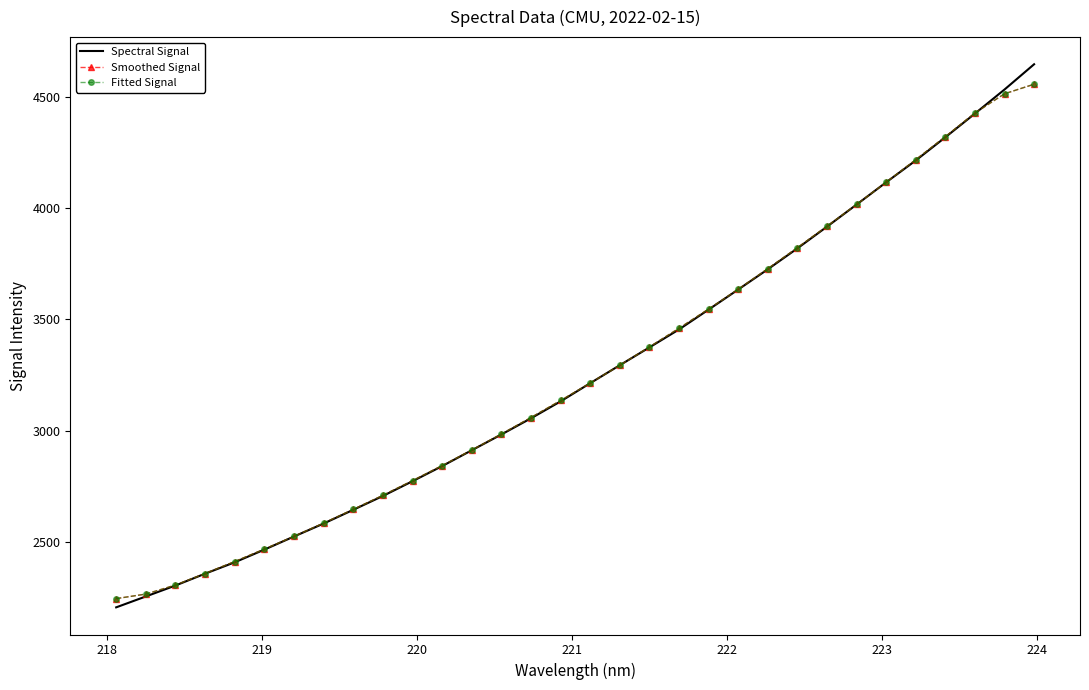

Which series has the largest range (max minus min)?

Spectral Signal